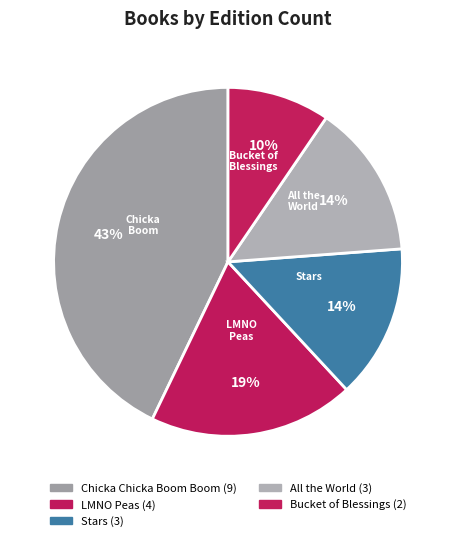

How many slices are in this pie chart?

5